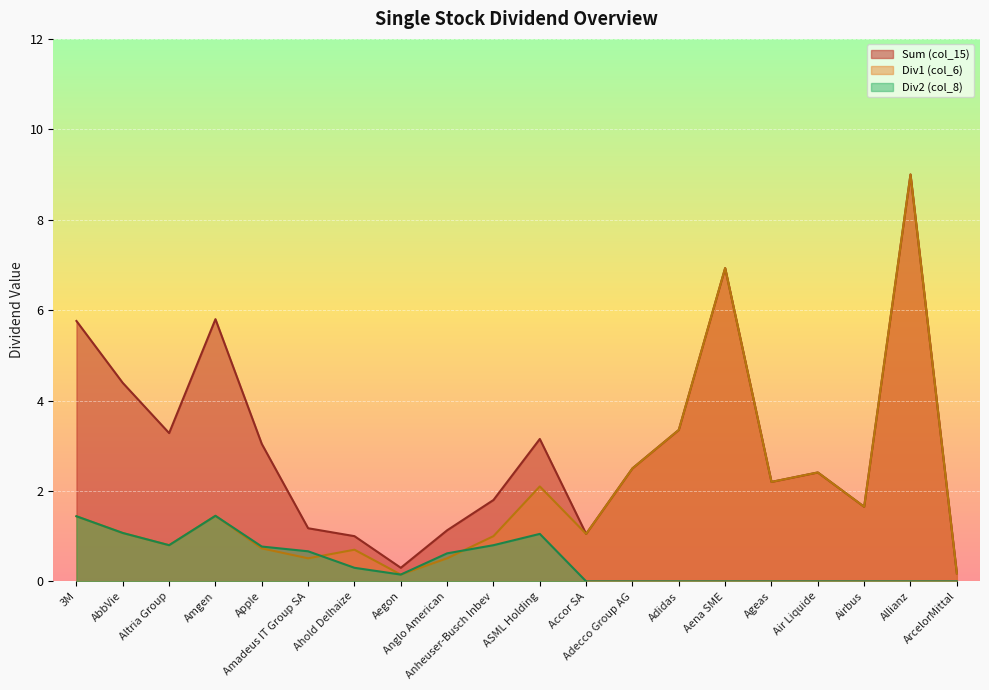

Reading left to right, extract all data points from this chart.

Sum (col_15): 3M=5.8	AbbVie=4.4	Altria Group=3.3	Amgen=5.8	Apple=3.0	Amadeus IT Group SA=1.2	Ahold Delhaize=1.0	Aegon=0.3	Anglo American=1.1	Anheuser-Busch Inbev=1.8	ASML Holding=3.1	Accor SA=1.1	Adecco Group AG=2.5	Adidas=3.4	Aena SME=6.9	Ageas=2.2	Air Liquide=2.4	Airbus=1.6	Allianz=9.0	ArcelorMittal=0.2
Div1 (col_6): 3M=1.4	AbbVie=1.1	Altria Group=0.8	Amgen=1.4	Apple=0.7	Amadeus IT Group SA=0.5	Ahold Delhaize=0.7	Aegon=0.1	Anglo American=0.5	Anheuser-Busch Inbev=1.0	ASML Holding=2.1	Accor SA=1.1	Adecco Group AG=2.5	Adidas=3.4	Aena SME=6.9	Ageas=2.2	Air Liquide=2.4	Airbus=1.6	Allianz=9.0	ArcelorMittal=0.2
Div2 (col_8): 3M=1.4	AbbVie=1.1	Altria Group=0.8	Amgen=1.4	Apple=0.8	Amadeus IT Group SA=0.7	Ahold Delhaize=0.3	Aegon=0.1	Anglo American=0.6	Anheuser-Busch Inbev=0.8	ASML Holding=1.1	Accor SA=0.0	Adecco Group AG=0.0	Adidas=0.0	Aena SME=0.0	Ageas=0.0	Air Liquide=0.0	Airbus=0.0	Allianz=0.0	ArcelorMittal=0.0